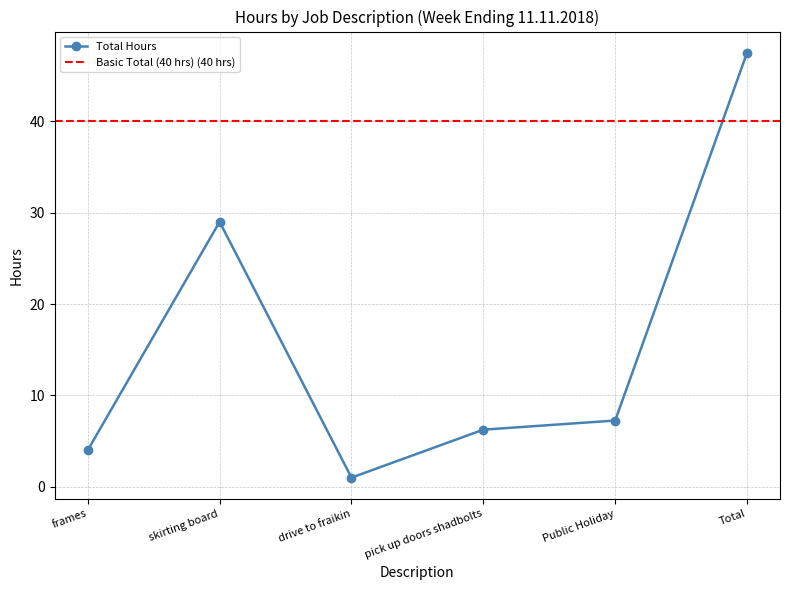

List the labels in order of value, largest first.

Total, skirting board, Public Holiday, pick up doors shadbolts, frames, drive to fraikin